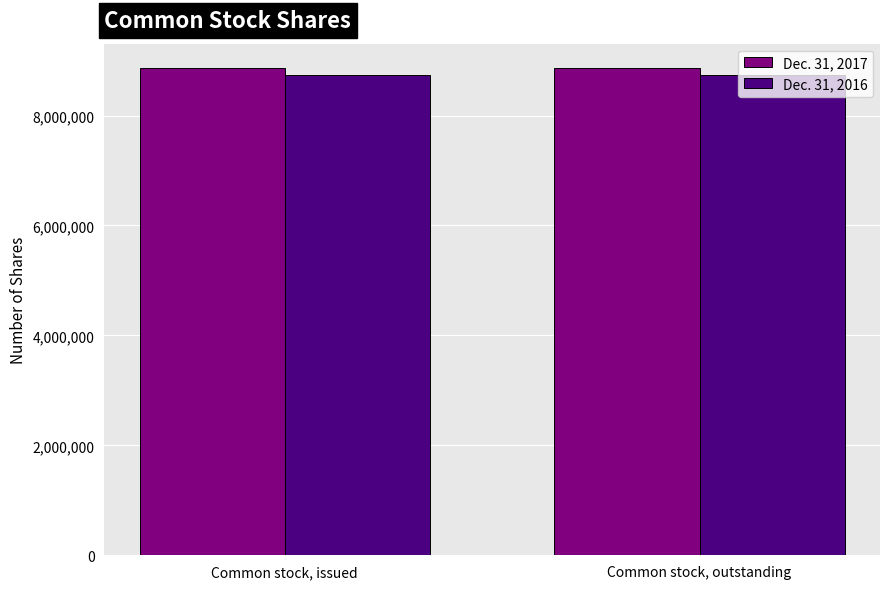

What is the total value across all series at Common stock, outstanding?

17604155